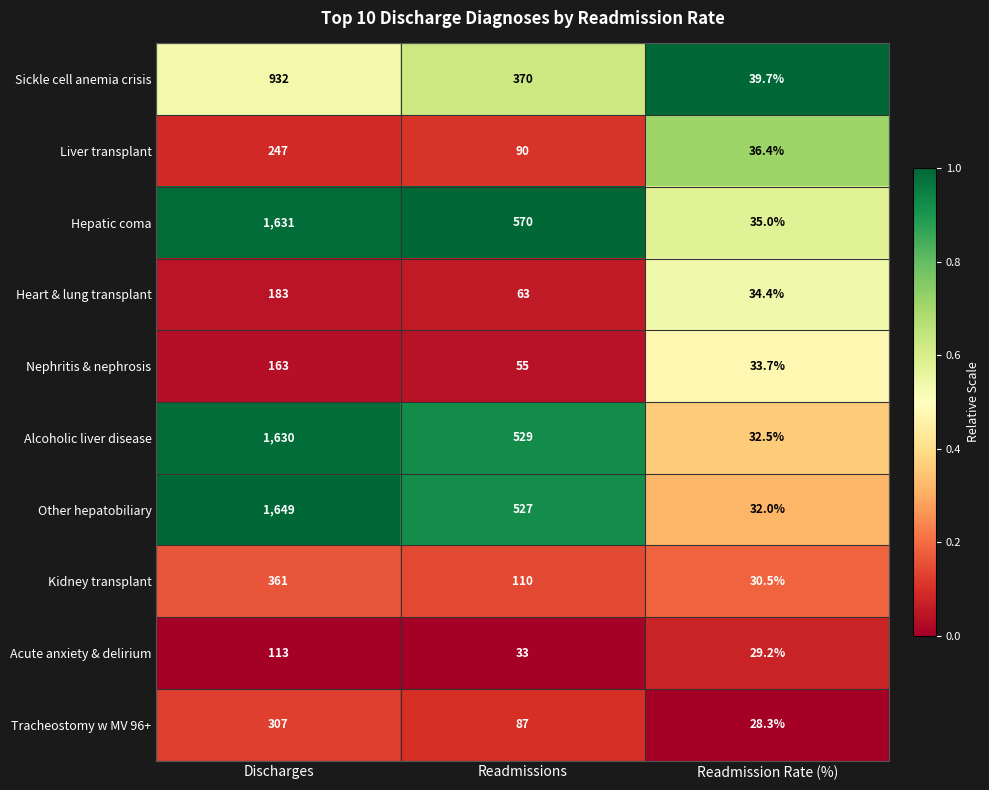

Reading left to right, extract all data points from this chart.

Sickle cell anemia crisis: Discharges=932.0	Readmissions=370.0	Readmission Rate (%)=39.7
Liver transplant: Discharges=247.0	Readmissions=90.0	Readmission Rate (%)=36.4
Hepatic coma: Discharges=1631.0	Readmissions=570.0	Readmission Rate (%)=35.0
Heart & lung transplant: Discharges=183.0	Readmissions=63.0	Readmission Rate (%)=34.4
Nephritis & nephrosis: Discharges=163.0	Readmissions=55.0	Readmission Rate (%)=33.7
Alcoholic liver disease: Discharges=1630.0	Readmissions=529.0	Readmission Rate (%)=32.5
Other hepatobiliary: Discharges=1649.0	Readmissions=527.0	Readmission Rate (%)=32.0
Kidney transplant: Discharges=361.0	Readmissions=110.0	Readmission Rate (%)=30.5
Acute anxiety & delirium: Discharges=113.0	Readmissions=33.0	Readmission Rate (%)=29.2
Tracheostomy w MV 96+: Discharges=307.0	Readmissions=87.0	Readmission Rate (%)=28.3